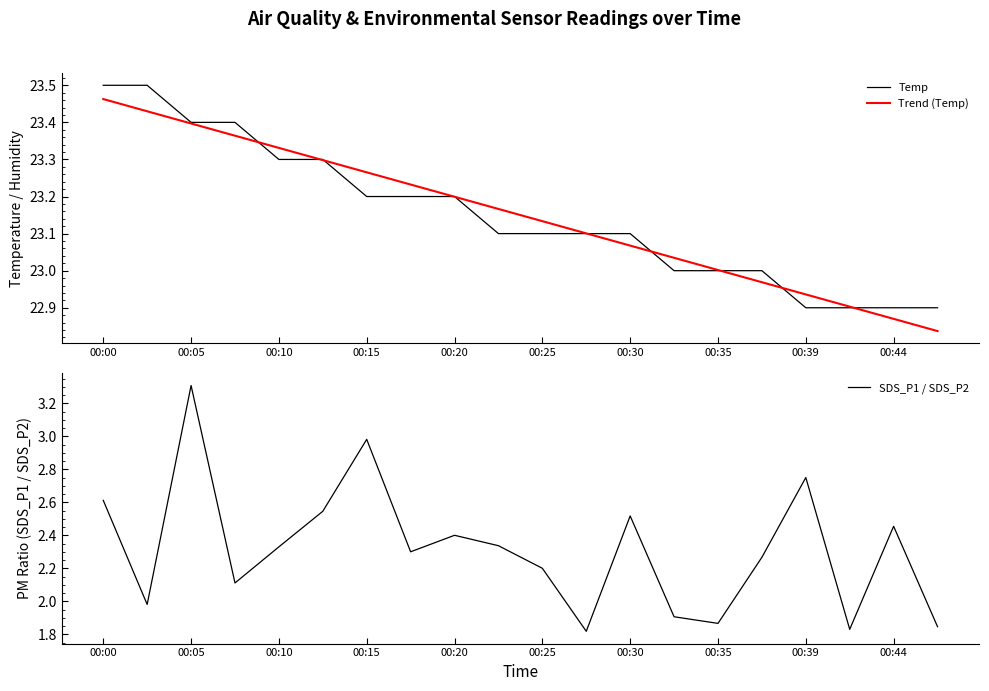

Which series has the widest spread of values?

SDS_P1 / SDS_P2